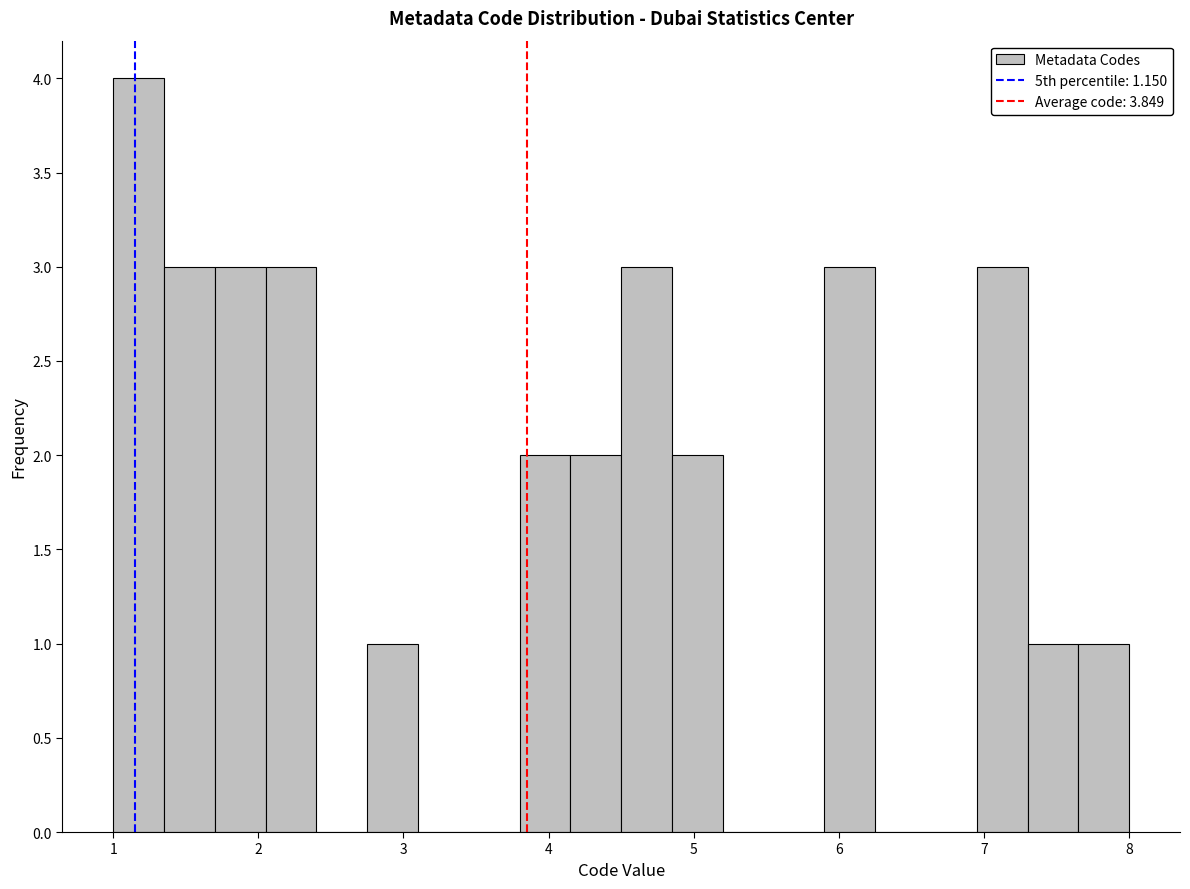

Around what value on the x-axis is the tallest bar? Give the approximate position of its centre, as read against the axis.

1.2